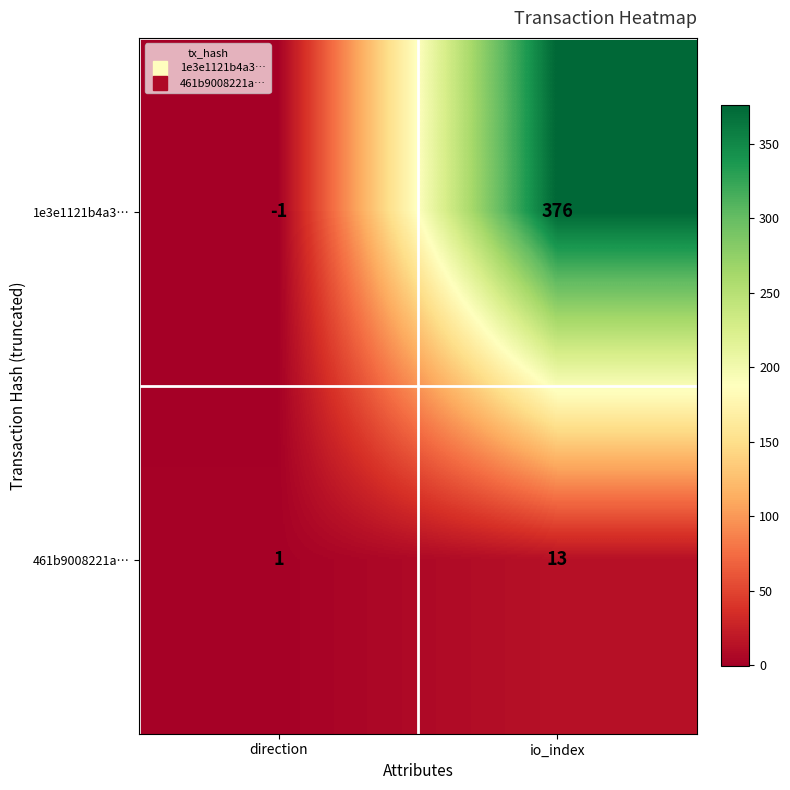

What value does the 461b9008221a… series have at io_index?

13